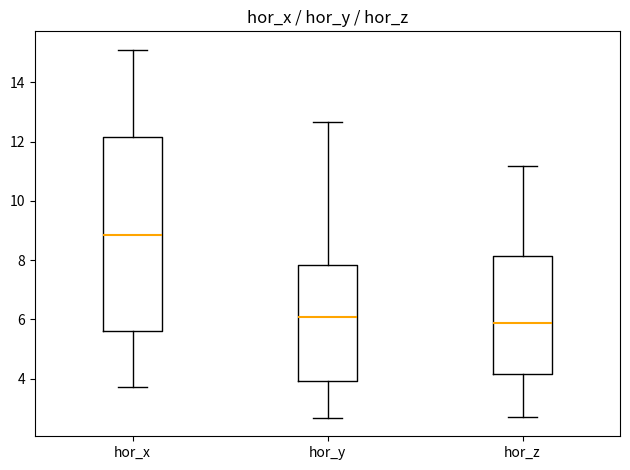

Which box has the highest median line?

hor_x